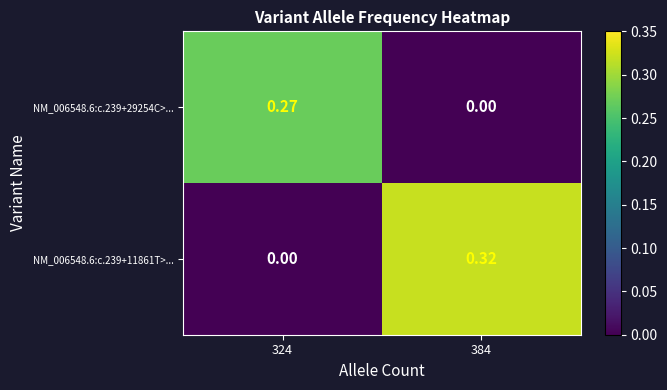

Is the value of NM_006548.6:c.239+11861T>... at 384 greater than the value of NM_006548.6:c.239+29254C>... at 384?

Yes